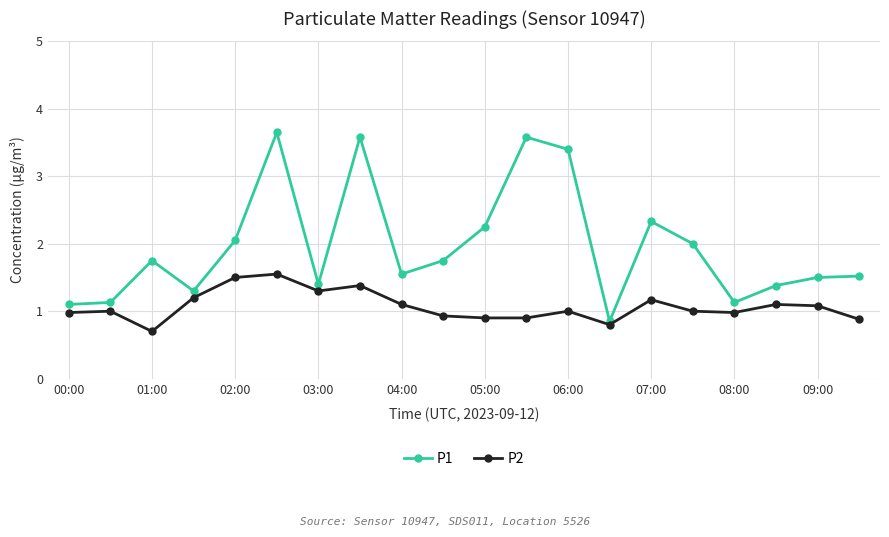

Which series has the largest range (max minus min)?

P1